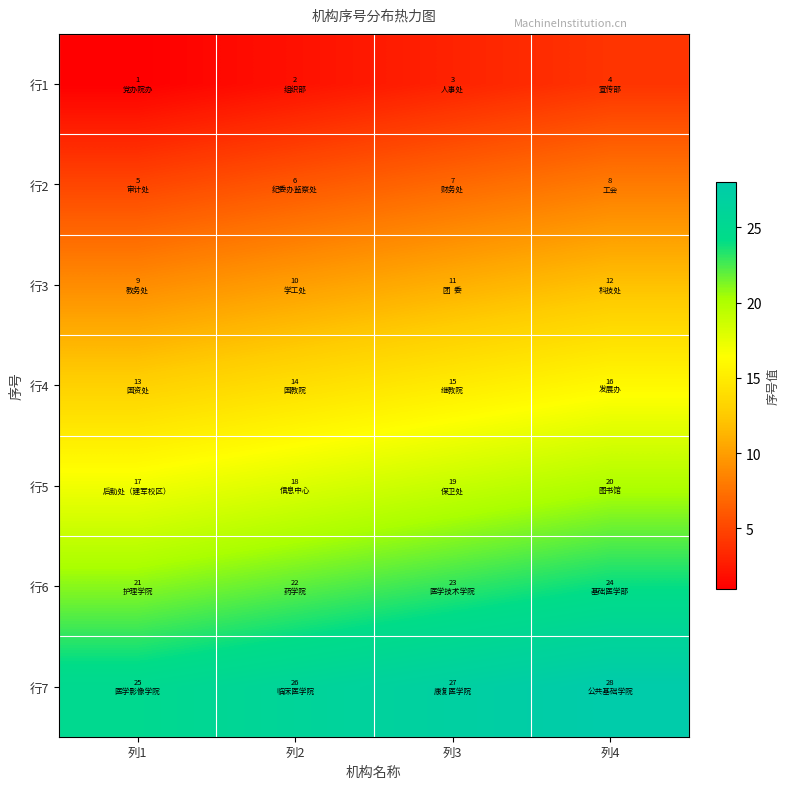

Reading left to right, list all the values displayed in this chart.

行1: 列1=1	列2=2	列3=3	列4=4
行2: 列1=5	列2=6	列3=7	列4=8
行3: 列1=9	列2=10	列3=11	列4=12
行4: 列1=13	列2=14	列3=15	列4=16
行5: 列1=17	列2=18	列3=19	列4=20
行6: 列1=21	列2=22	列3=23	列4=24
行7: 列1=25	列2=26	列3=27	列4=28